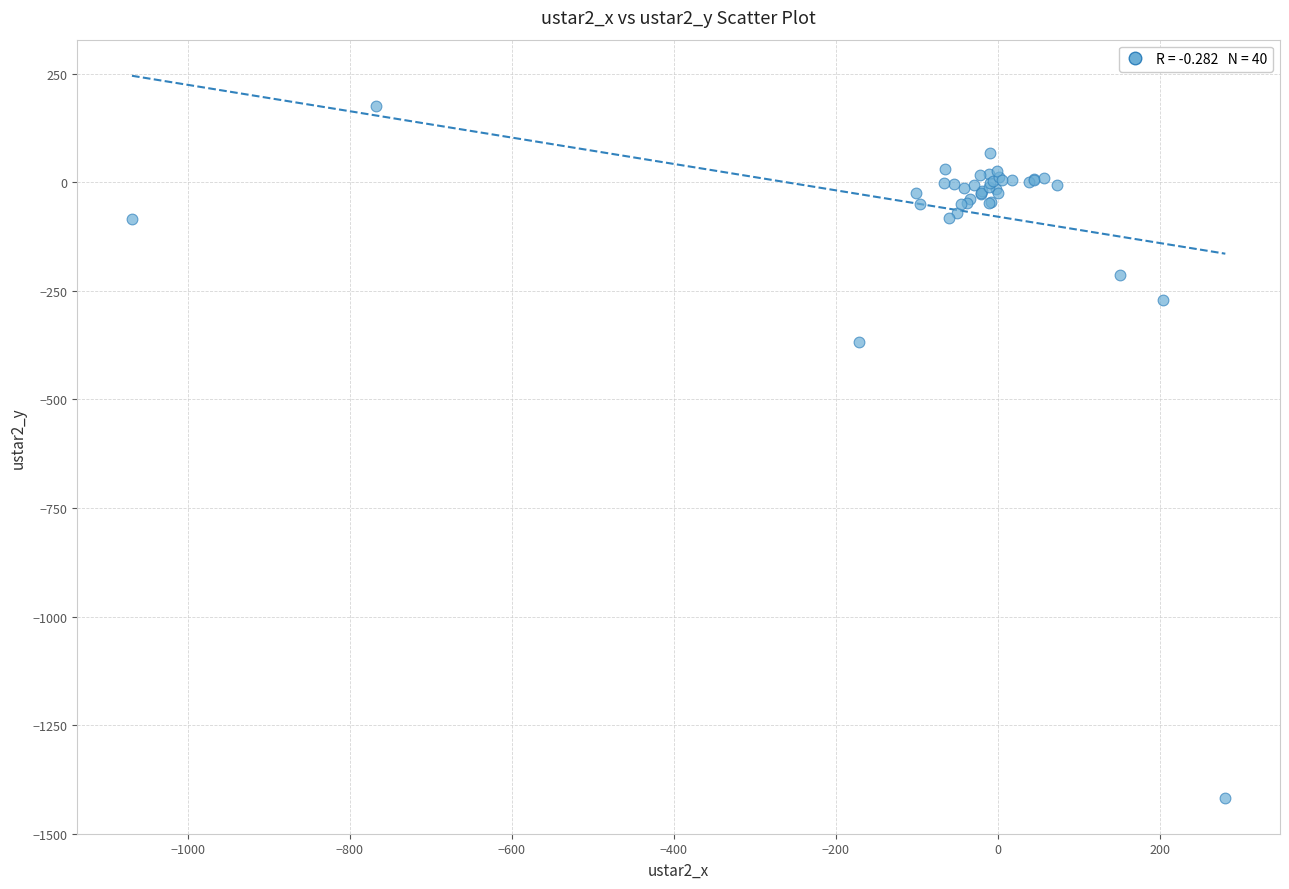

What Y value in the scatter plot is closest to -620?

-368.4